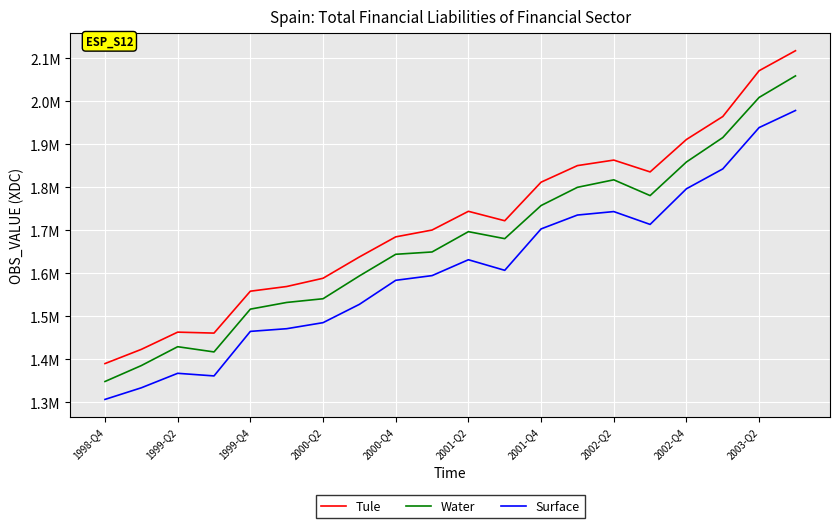

What are all the series names shown in the legend?

Tule, Water, Surface